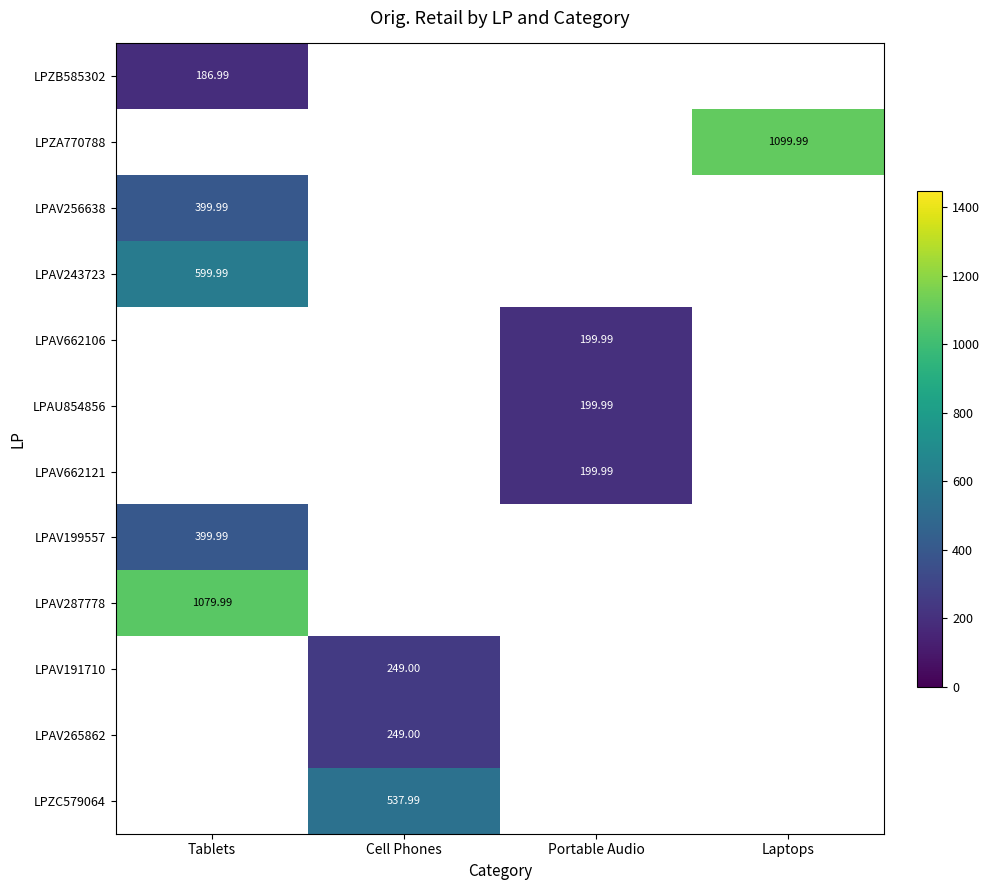

What is the greatest value displayed?

1100.0